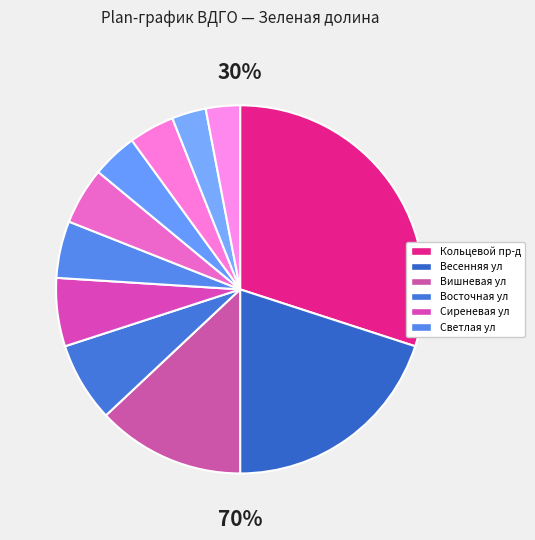

To the nearest percent, what portion does Светлая ул represent?

5%